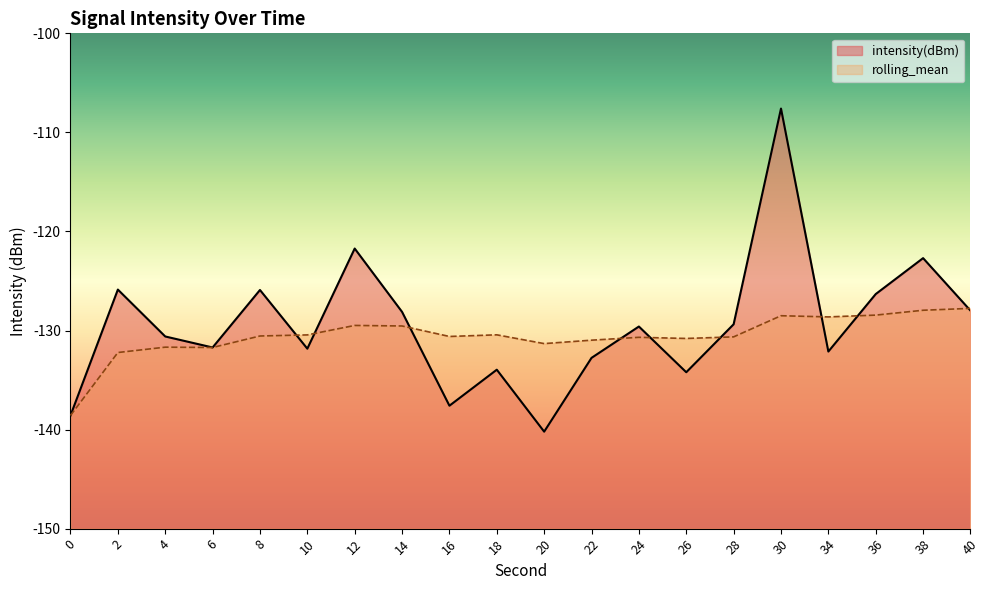

Where does the intensity(dBm) series first go above -129?

2